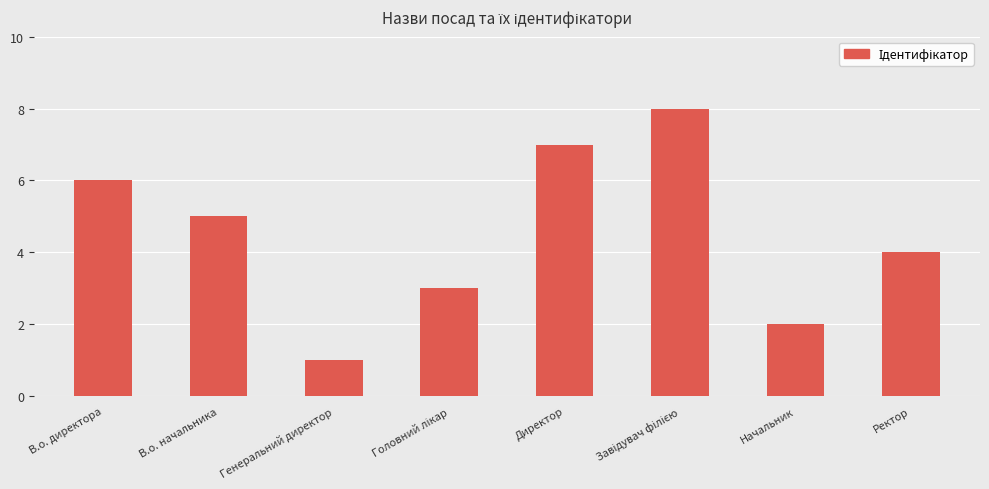

The chart shows a value of 1 at Начальник. True or false?

False